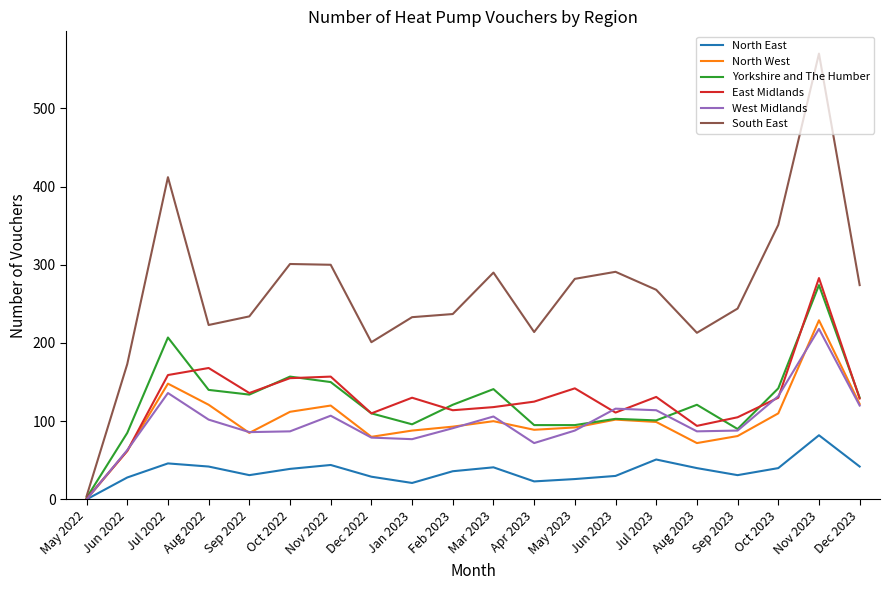

What is the greatest value displayed?

570